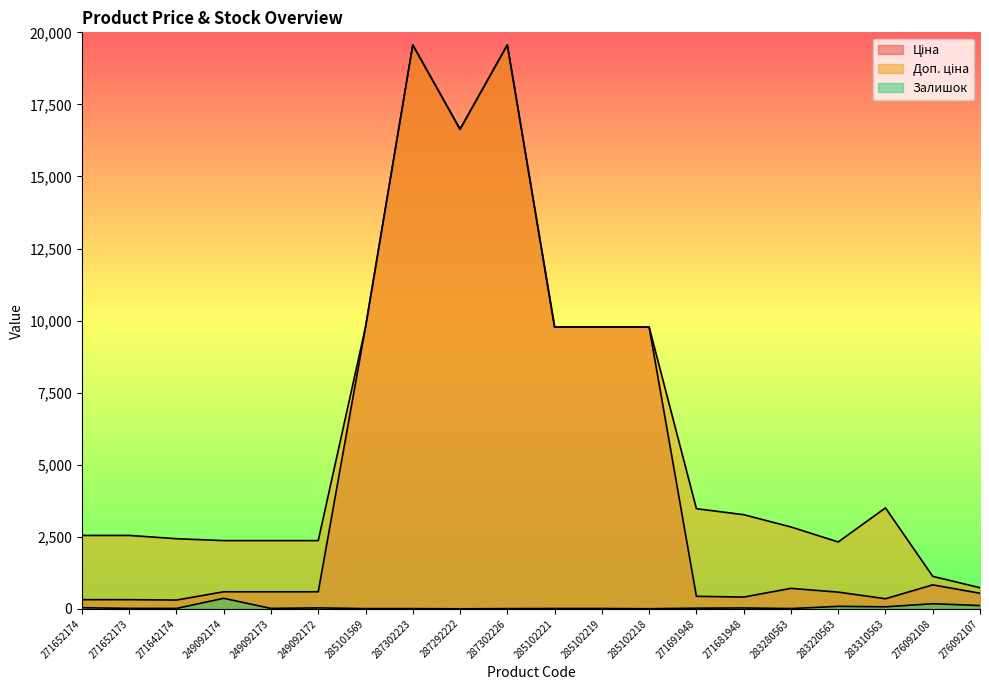

Is the value of Залишок at 276092107 greater than the value of Доп. ціна at 287302223?

No